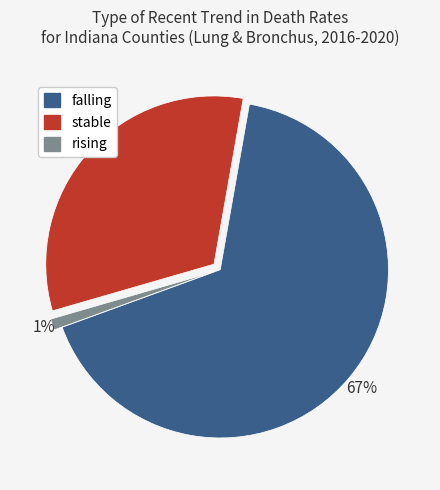

Is it true that falling is 54% of the pie?

False